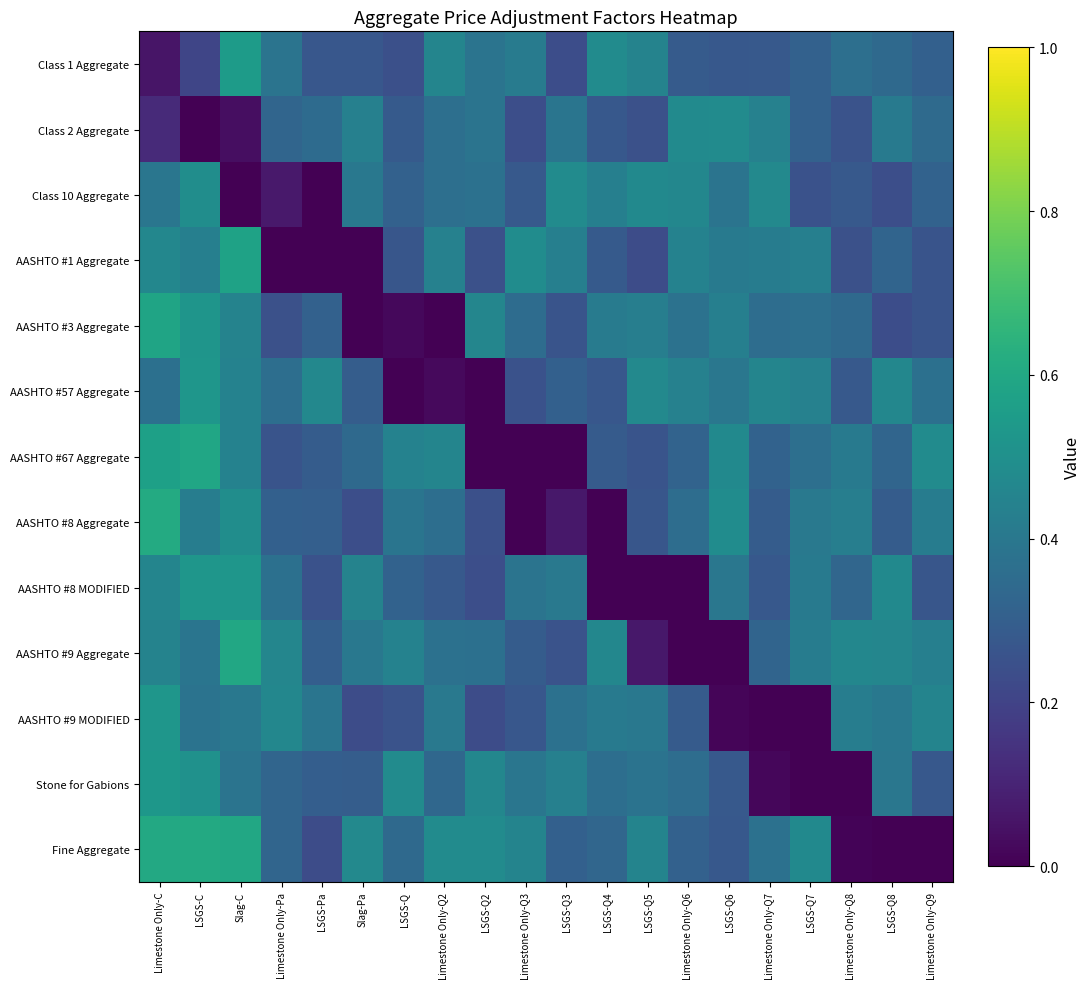

Count the number of categories in the chart.

20